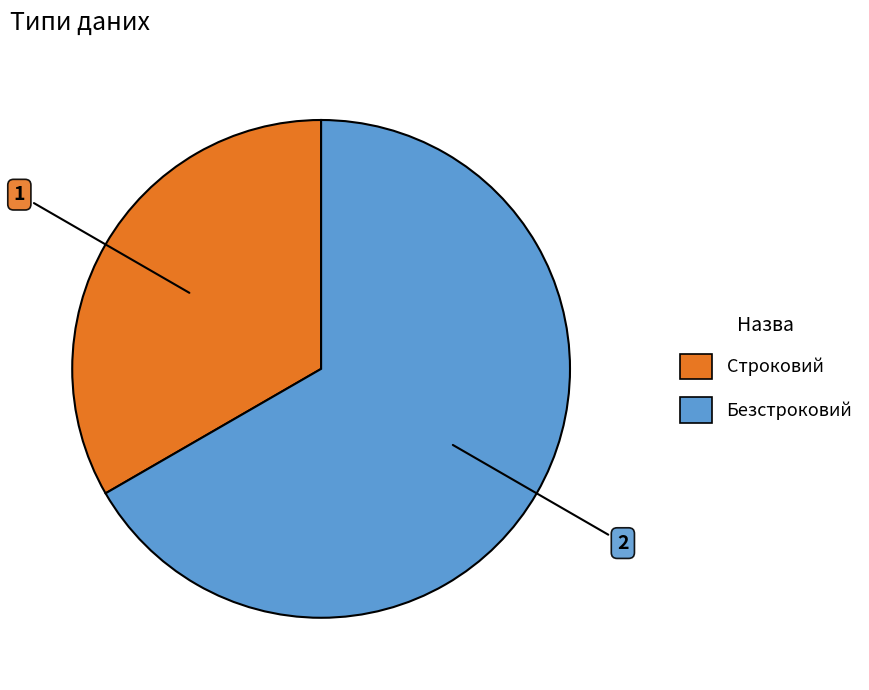

Rank the categories by value from highest to lowest.

Безстроковий, Строковий